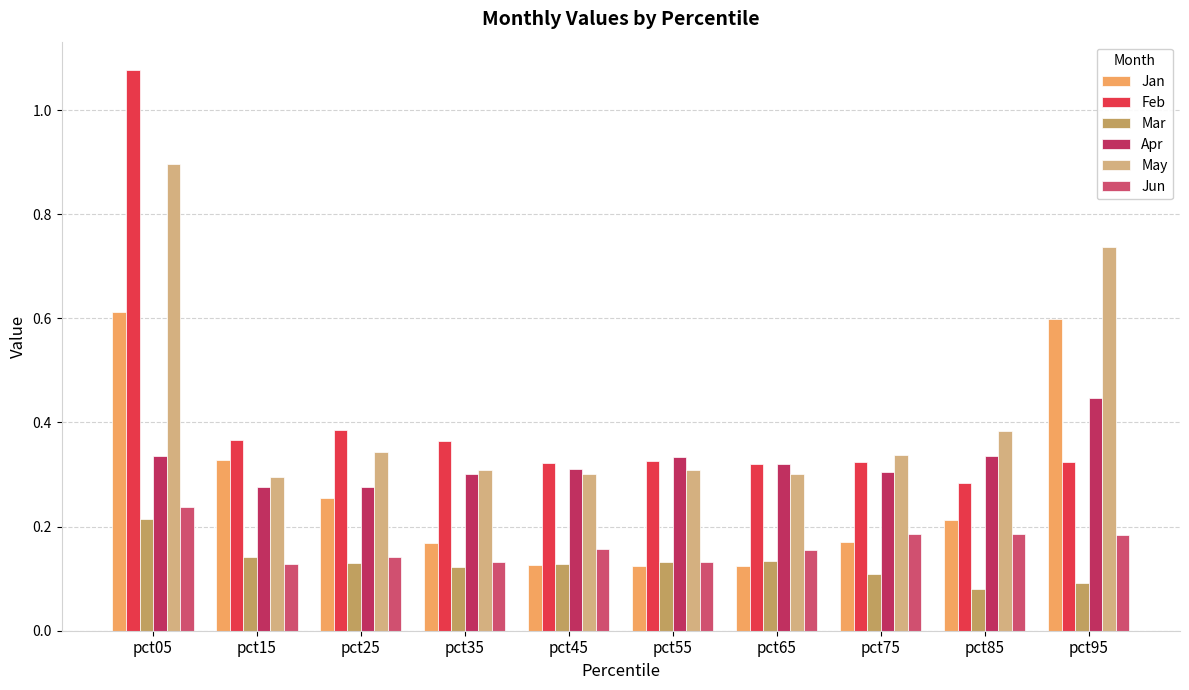

At how many categories does at least one series exceed 1?

1